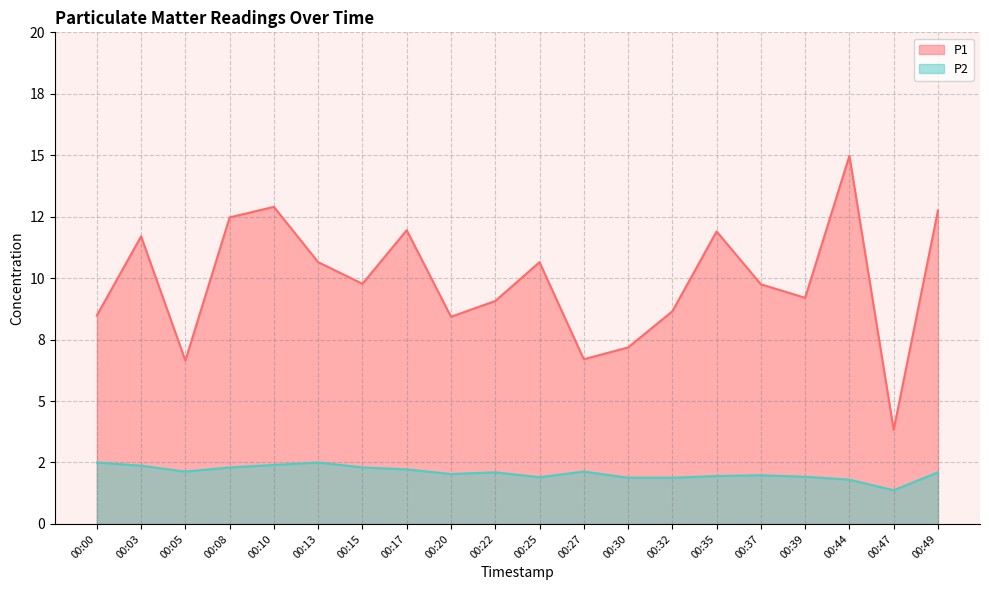

Which series changed the most between 00:17 and 00:35?

P2